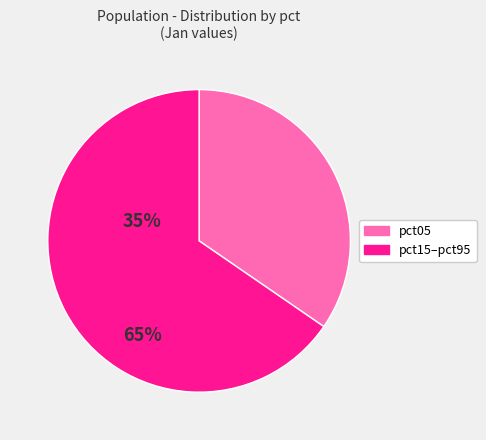

Is there a majority slice in this chart?

Yes